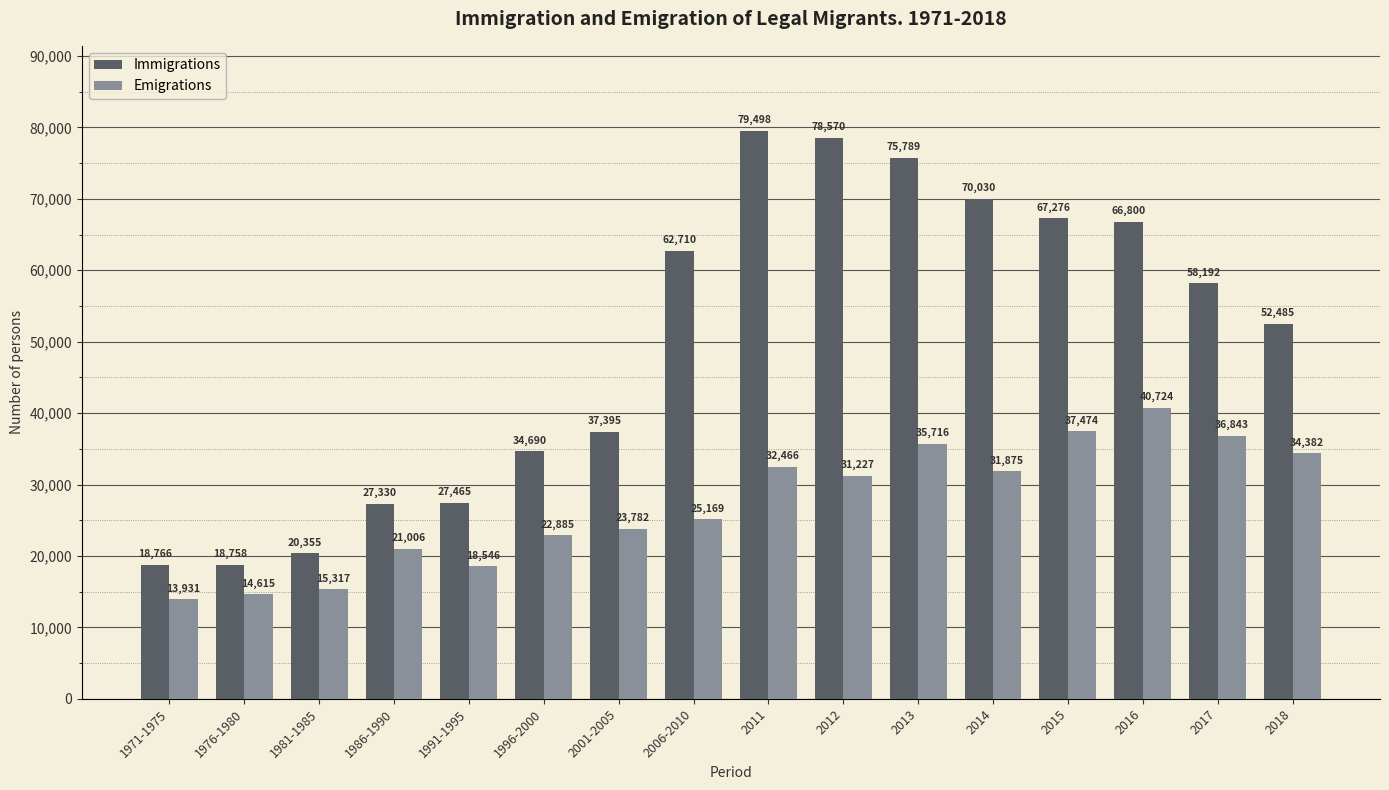

How many distinct data groups are displayed?

2